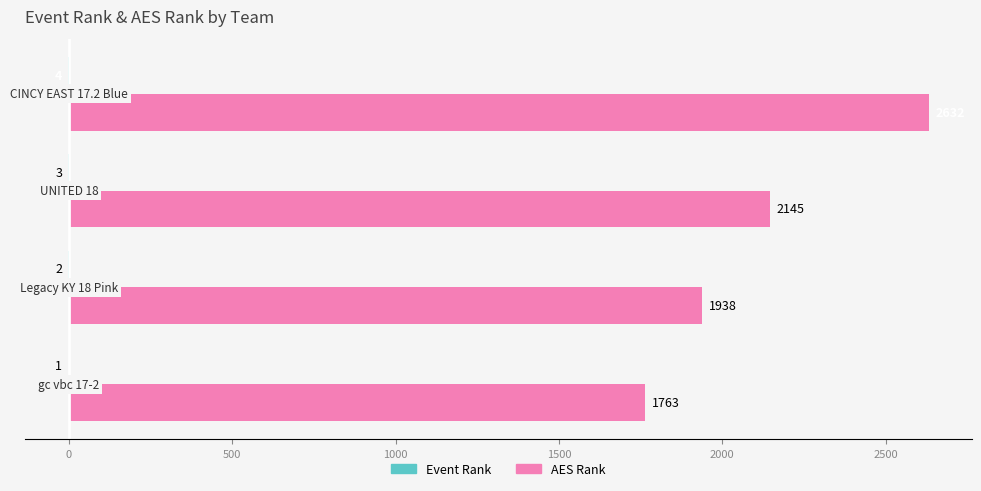

What is the maximum value for AES Rank?

2632